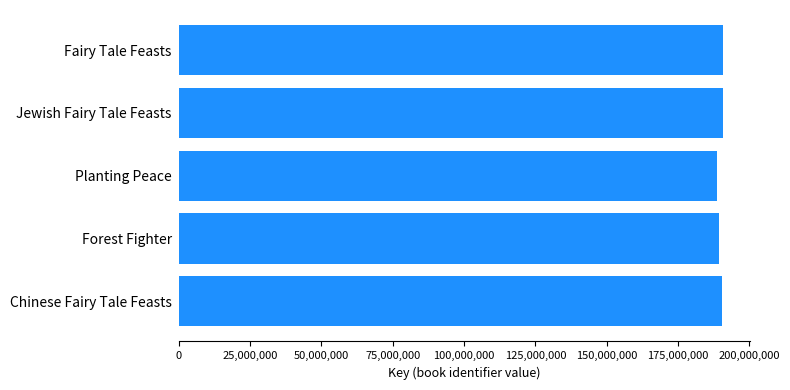

What is the approximate value at Forest Fighter?

189454031